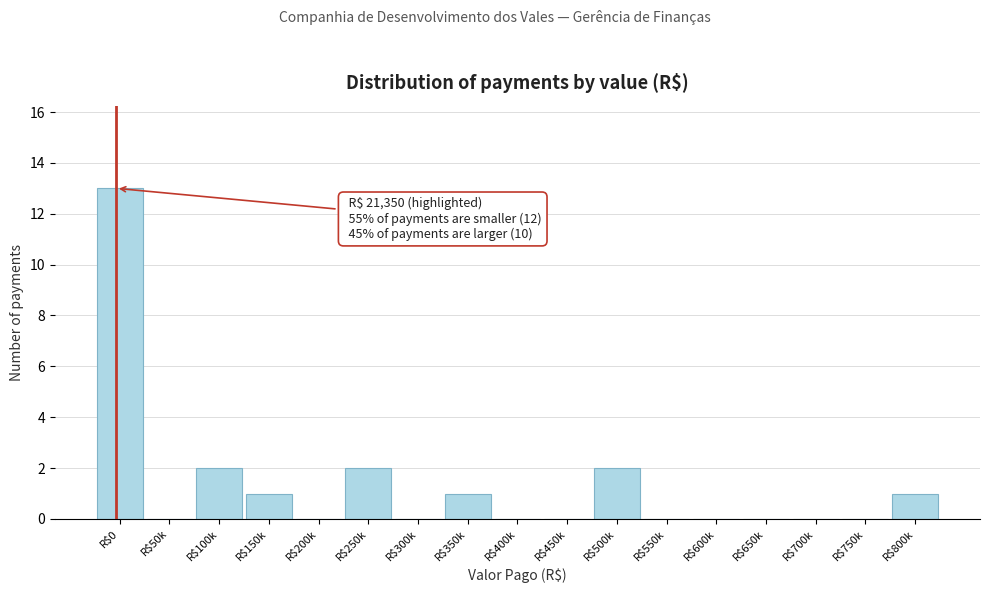

What is the sum of all values?

22